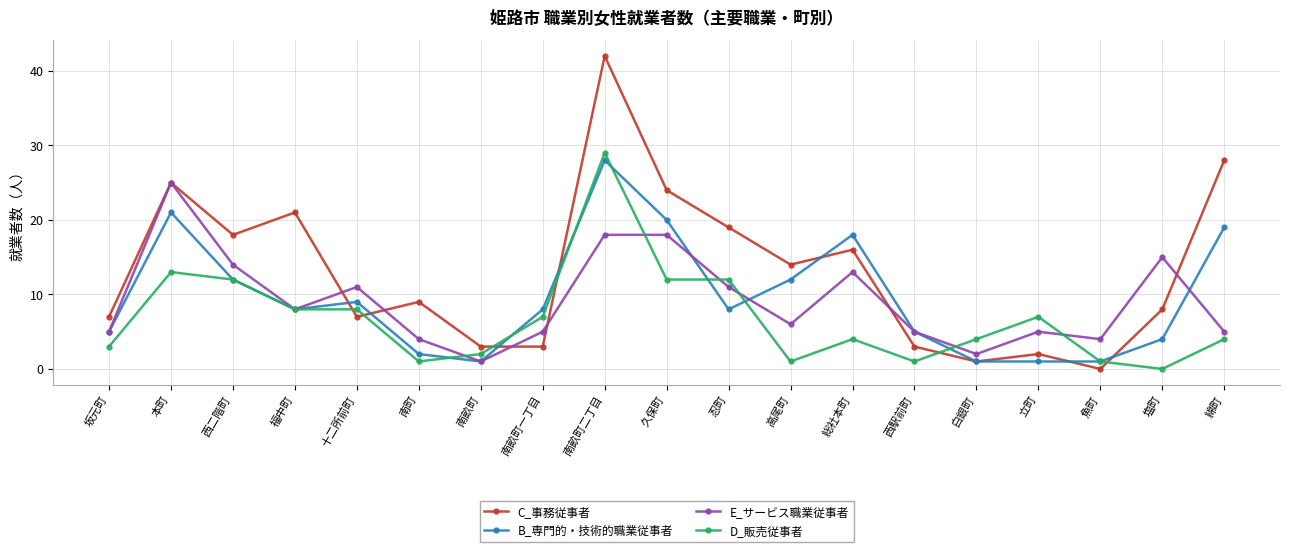

What is the spread (max minus min) of values at 綿町?

24